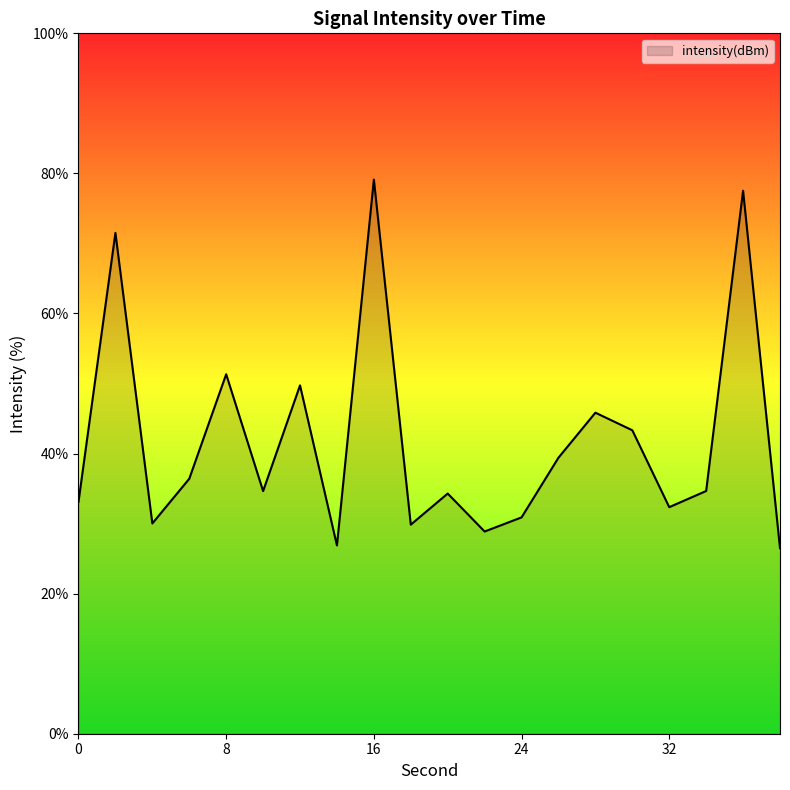

What is the difference between the maximum and minimum values?

52.6